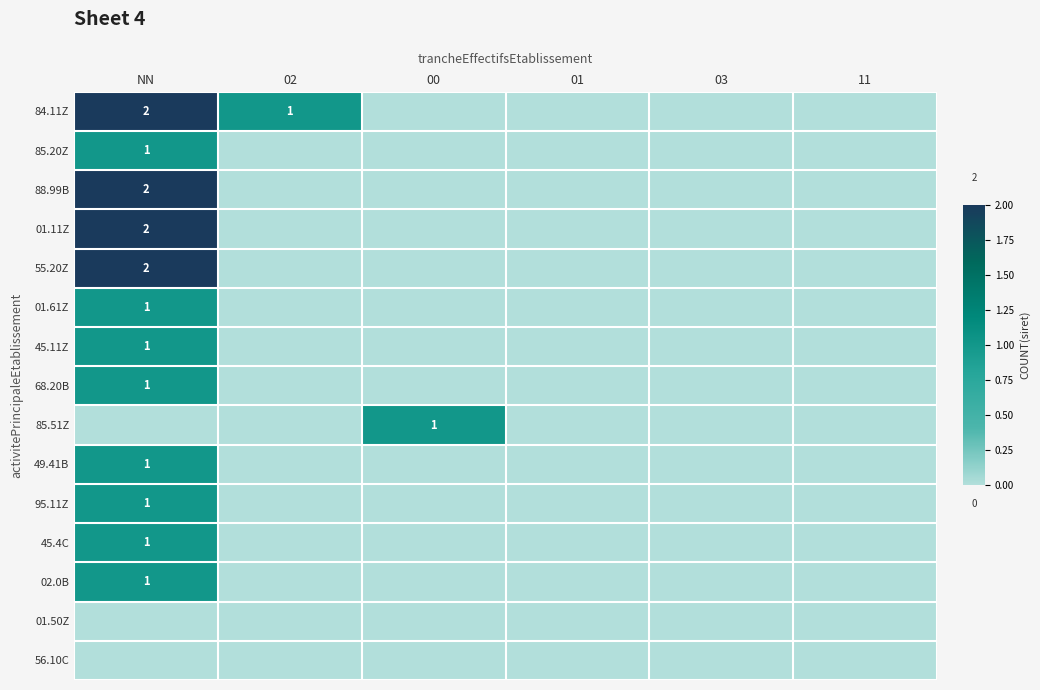

The value of 01.61Z at NN is 1. True or false?

True